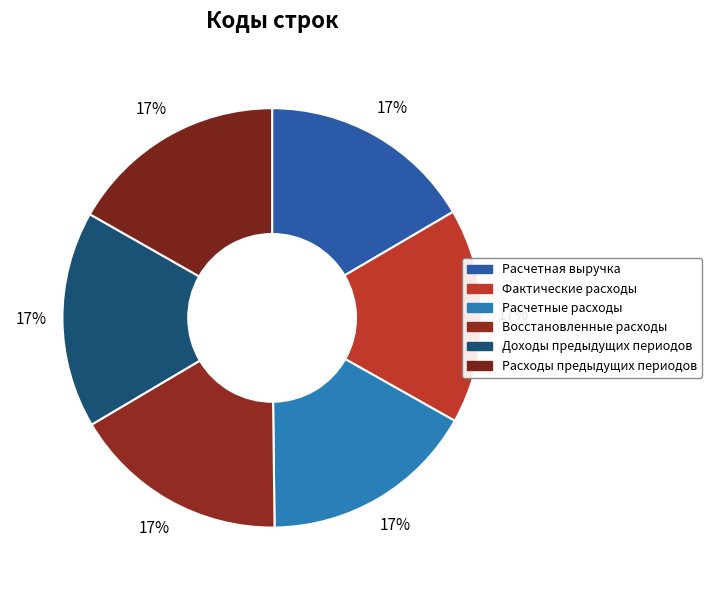

Rank the categories by value from lowest to highest.

Расчетная выручка, Фактические расходы, Расчетные расходы, Восстановленные расходы, Доходы предыдущих периодов, Расходы предыдущих периодов